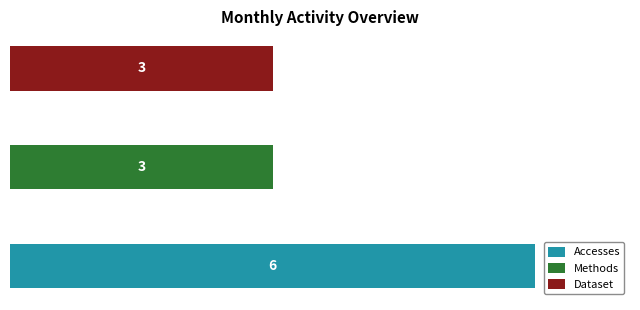

What is the sum of all Dataset values?

3